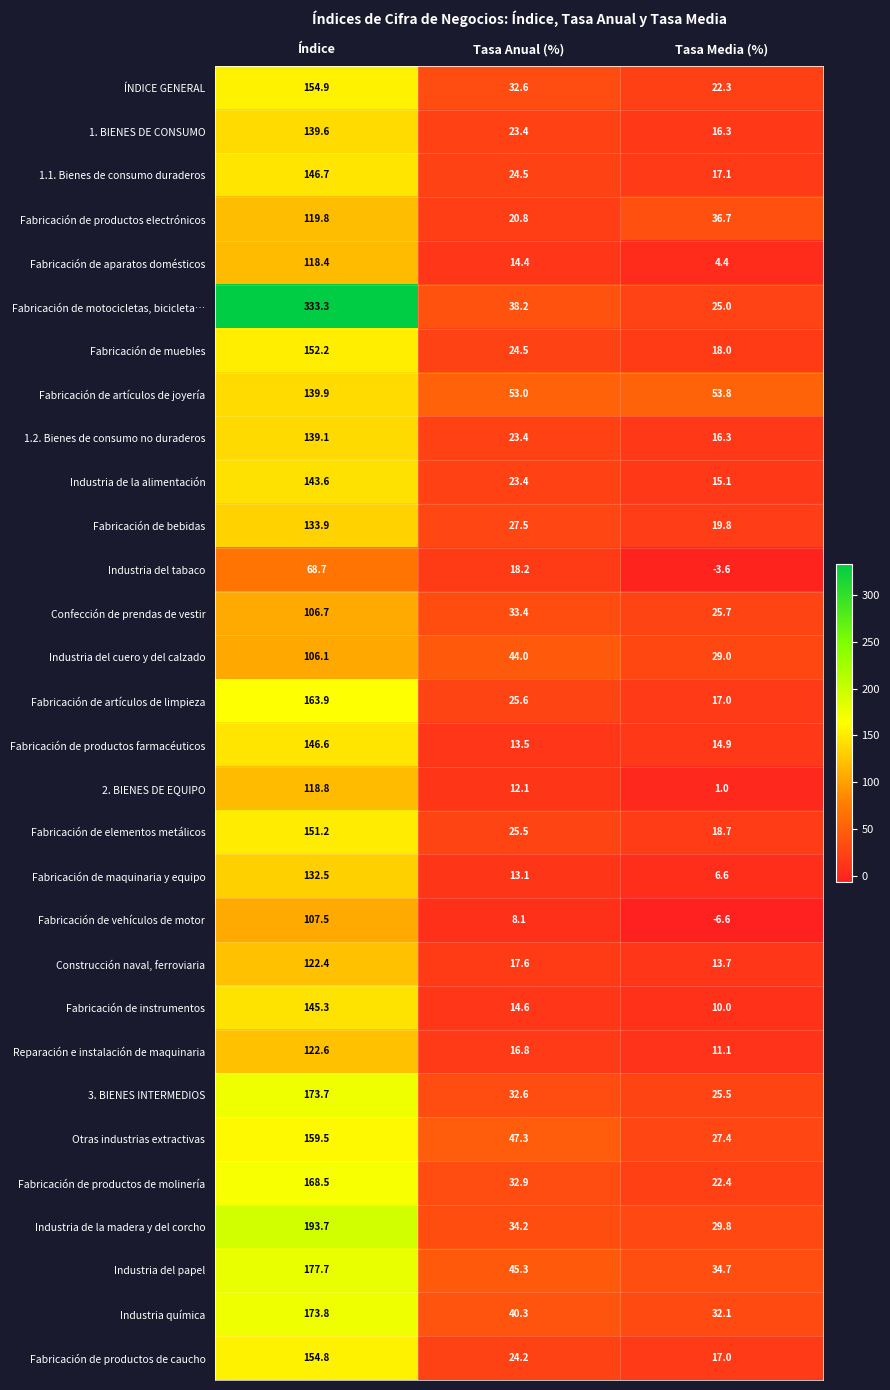

True or false: Industria química has a value of 40.3 at Tasa Anual (%).

True